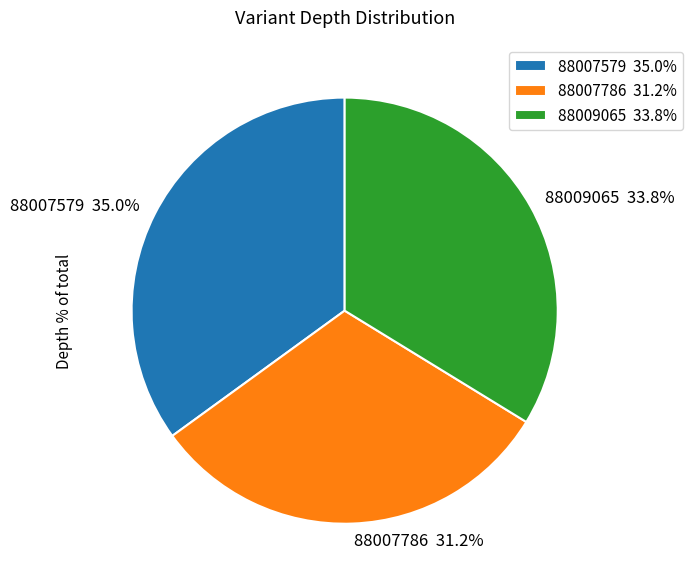

What percentage is the 88007579 slice, to the nearest percent?

35%